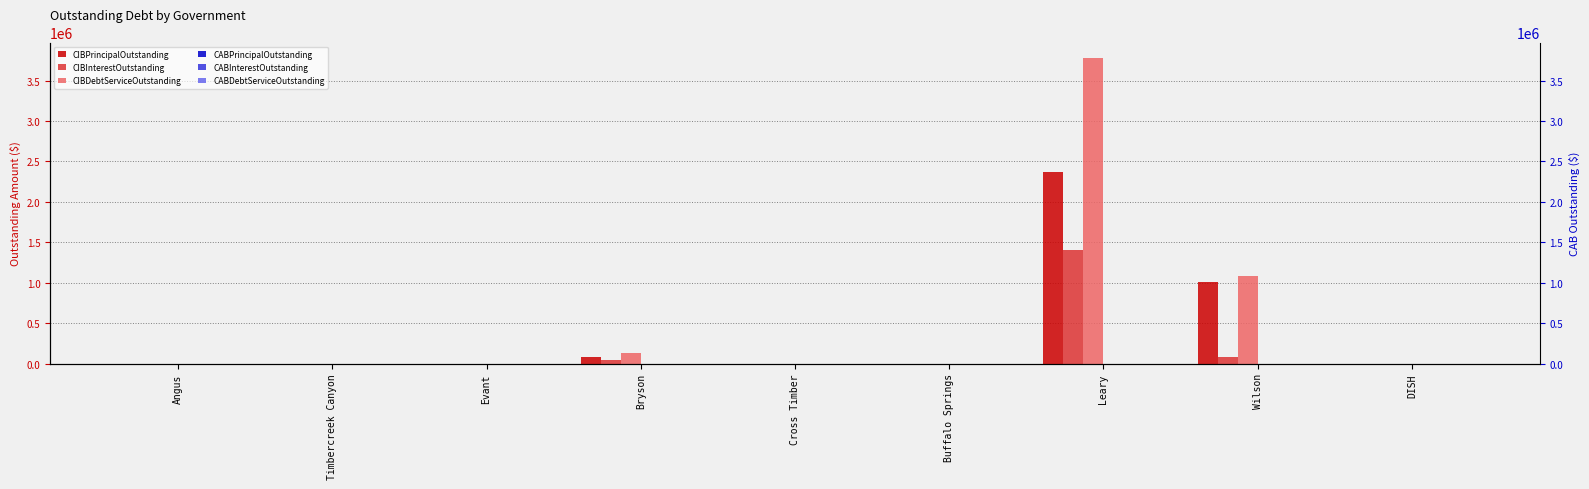

What are all the series names shown in the legend?

CIBPrincipalOutstanding, CIBInterestOutstanding, CIBDebtServiceOutstanding, CABPrincipalOutstanding, CABInterestOutstanding, CABDebtServiceOutstanding